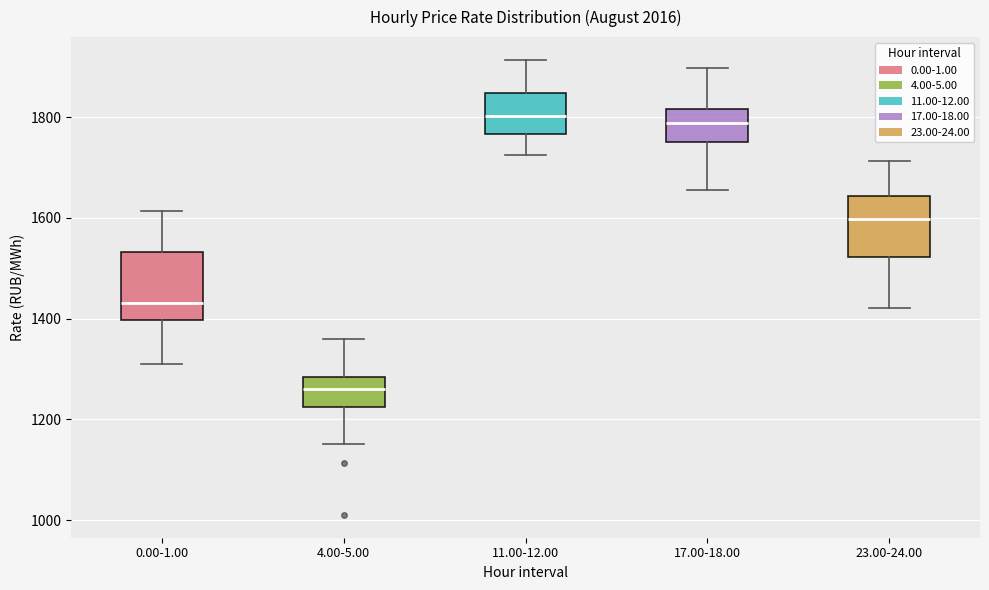

Reading left to right, transcribe this box plot: for each box, give where its median line is, the range the box spans, and where its two whiskers end, as read against the y-axis. The values are not printed on the chart, so give them approximately, as read against the axis.

0.00-1.00: median 1440, box 1400 to 1540, whiskers 1300 to 1620
4.00-5.00: median 1260, box 1220 to 1280, whiskers 1160 to 1360
11.00-12.00: median 1800, box 1760 to 1840, whiskers 1720 to 1920
17.00-18.00: median 1780, box 1760 to 1820, whiskers 1660 to 1900
23.00-24.00: median 1600, box 1520 to 1640, whiskers 1420 to 1720